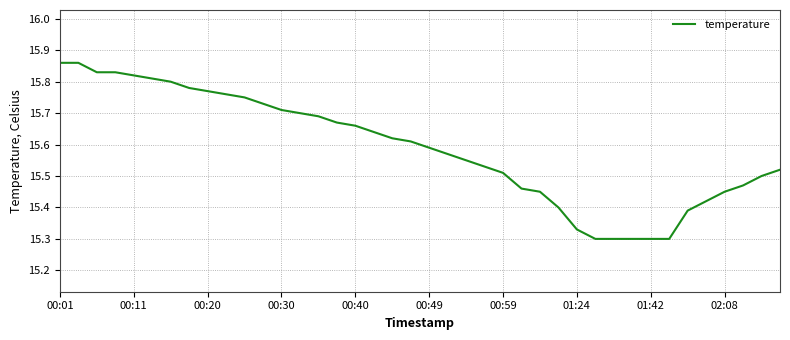

What is the difference between the maximum and minimum values?

0.6